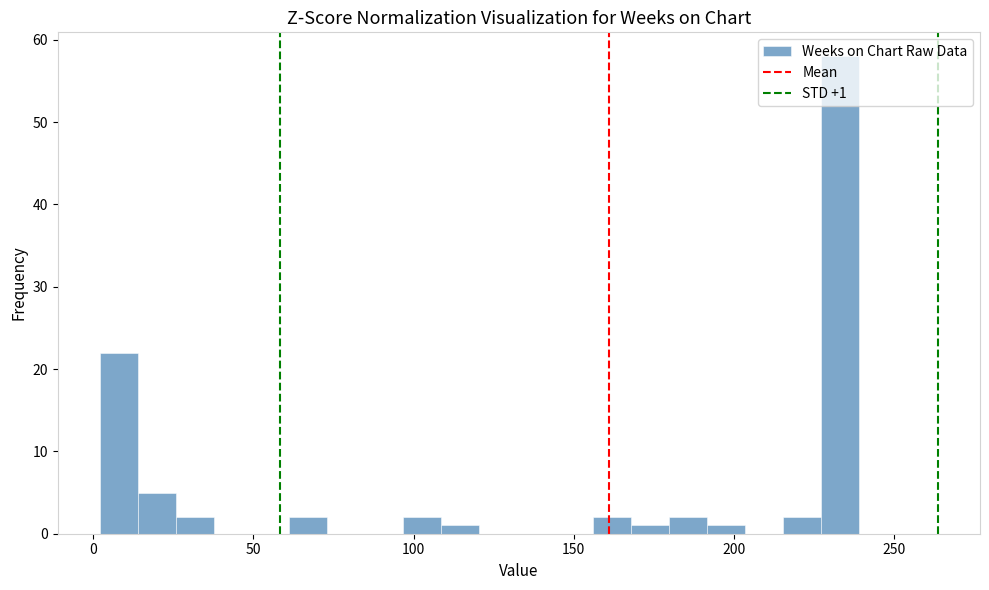

Read against the x-axis, roughly where is the centre of the tallest bar?

235